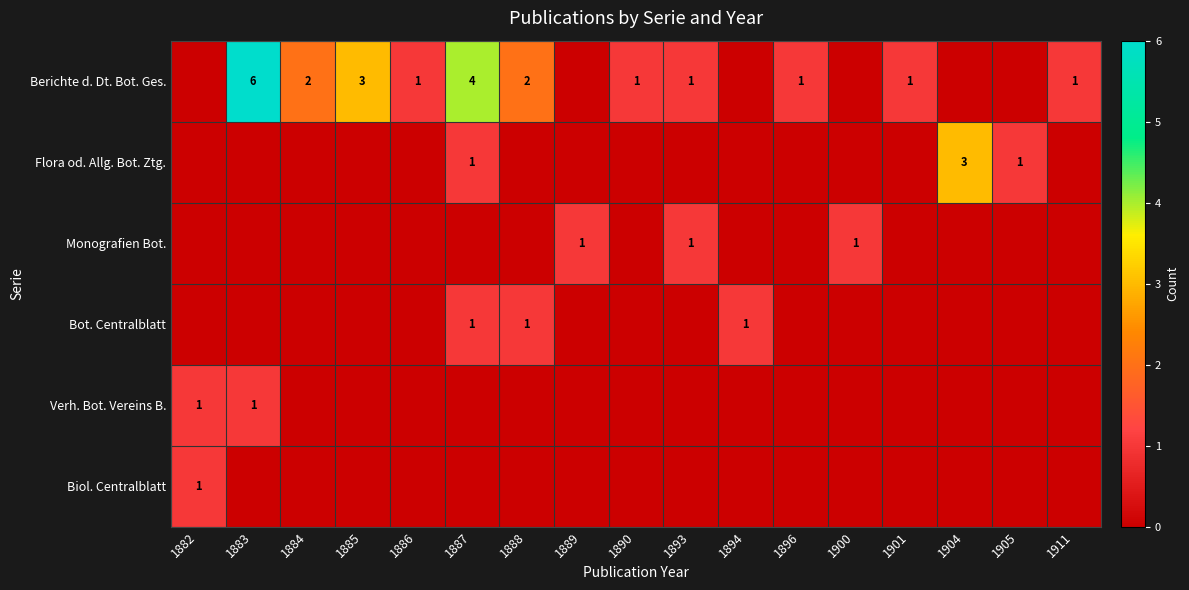

The Flora od. Allg. Bot. Ztg. series shows 3 at 1904. True or false?

True